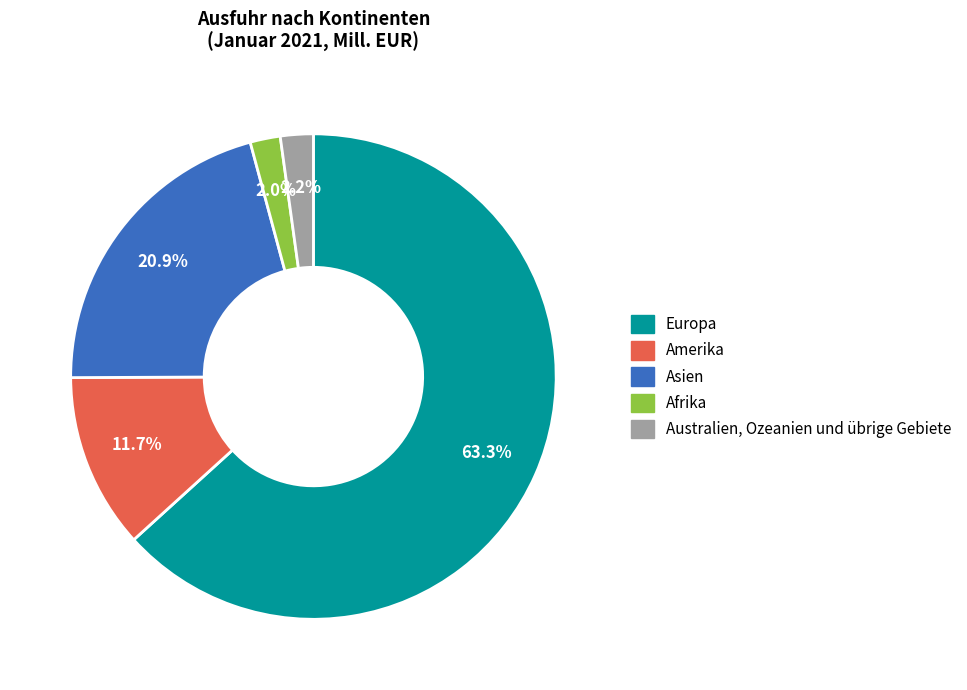

The Asien slice represents 29% of the pie. True or false?

False